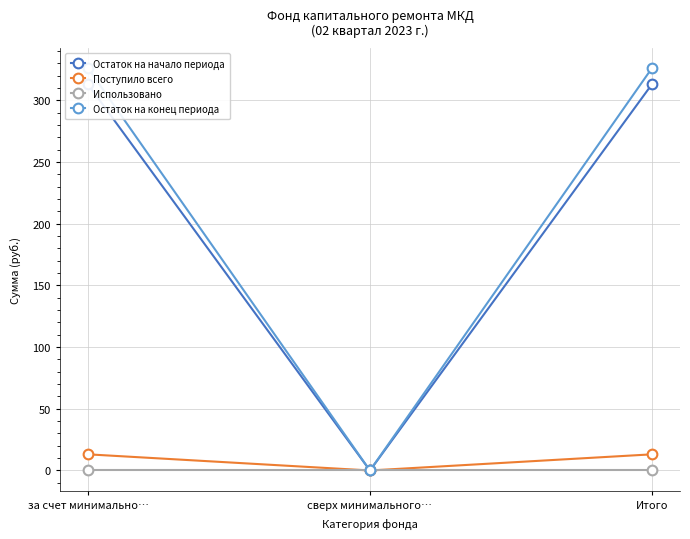

How many lines are shown in the chart?

4